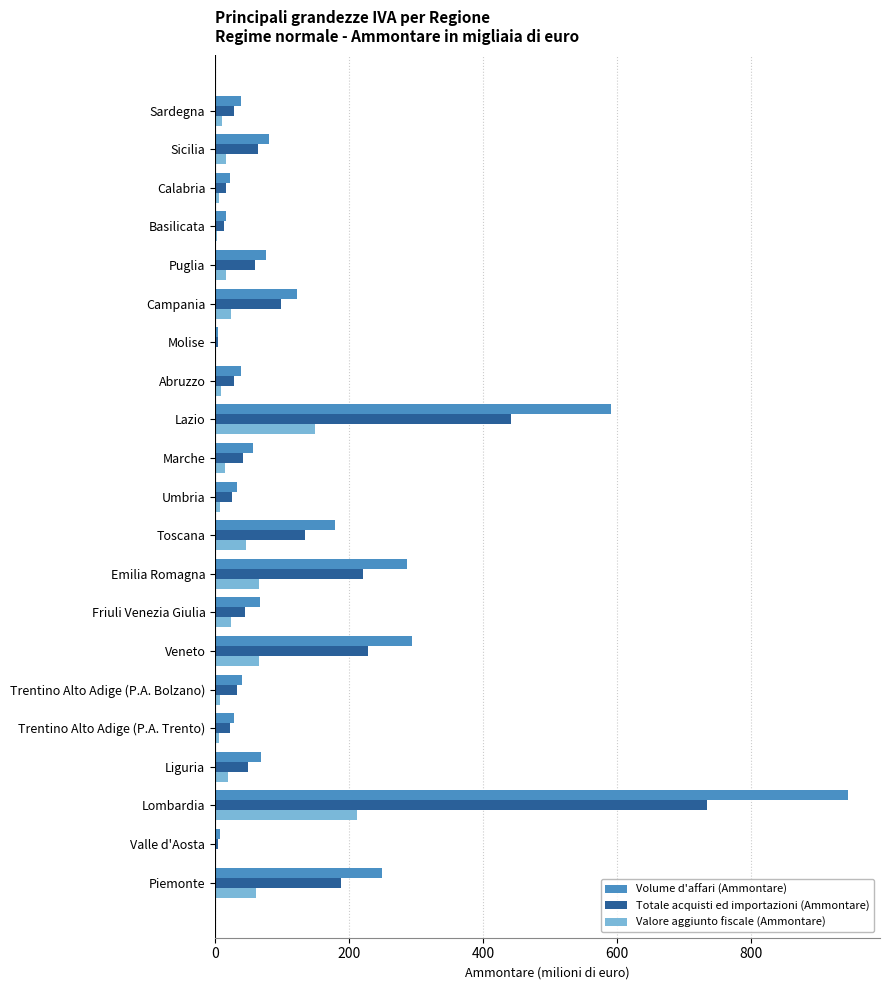

What is the sum of all Valore aggiunto fiscale (Ammontare) values?

762.5